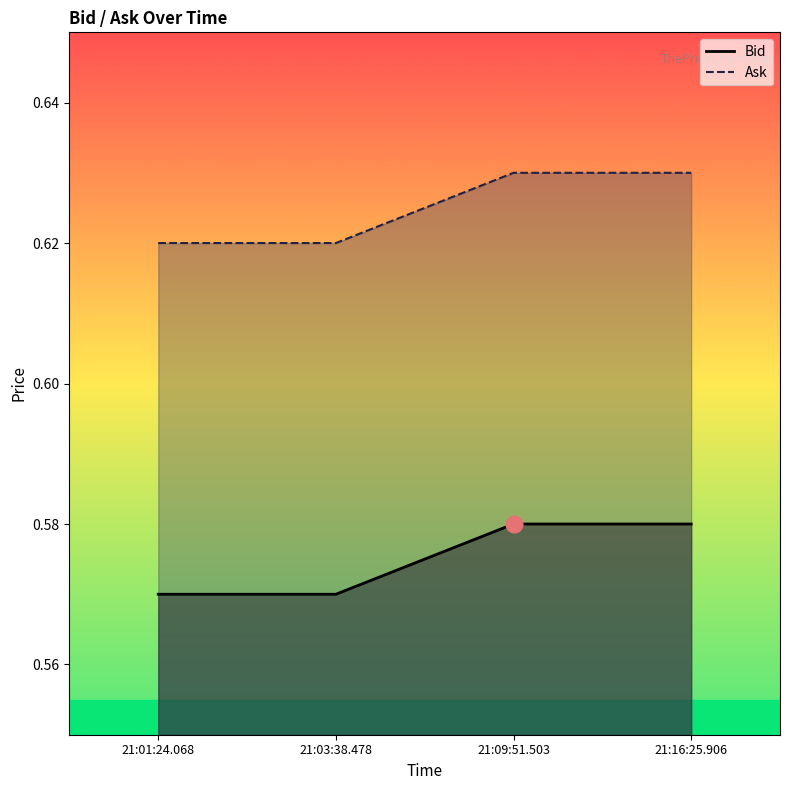

Is the value of Bid at 21:16:25.906 greater than the value of Ask at 21:01:24.068?

No